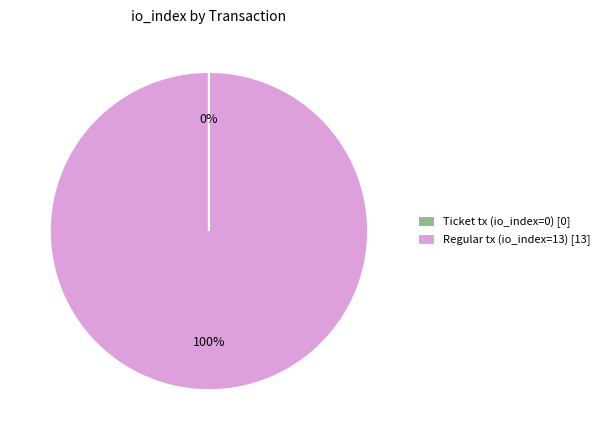

The Regular tx (io_index=13) [13] slice represents 100% of the pie. True or false?

True